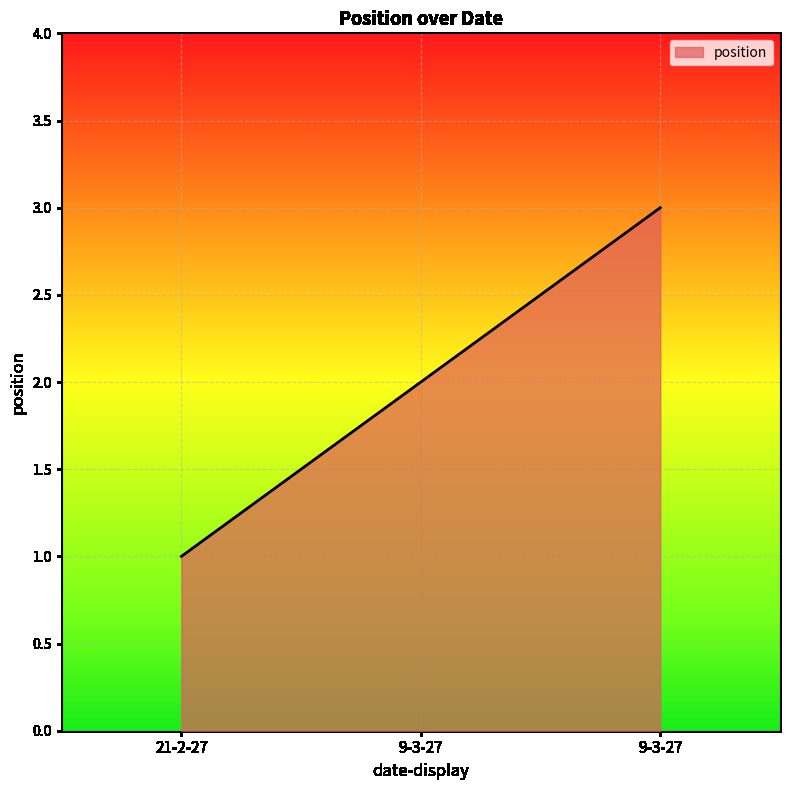

Between 9-3-27 and 9-3-27, which is larger?

9-3-27